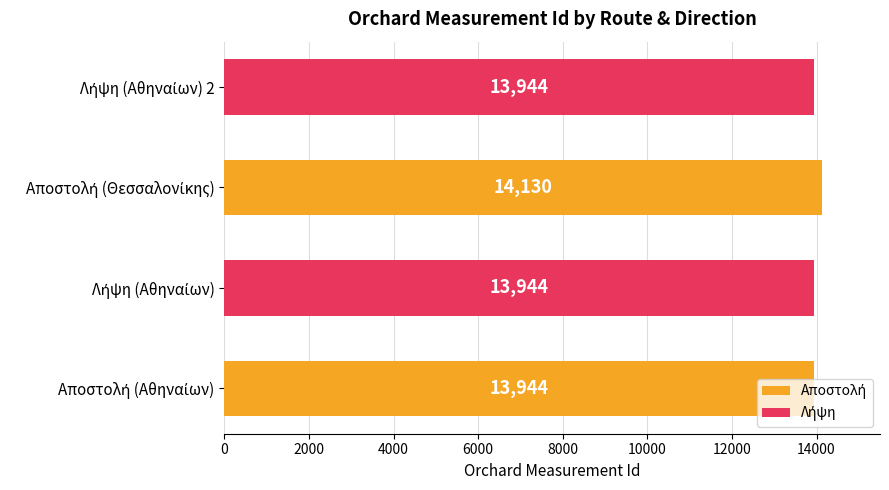

What is the difference between the maximum and minimum values?

186